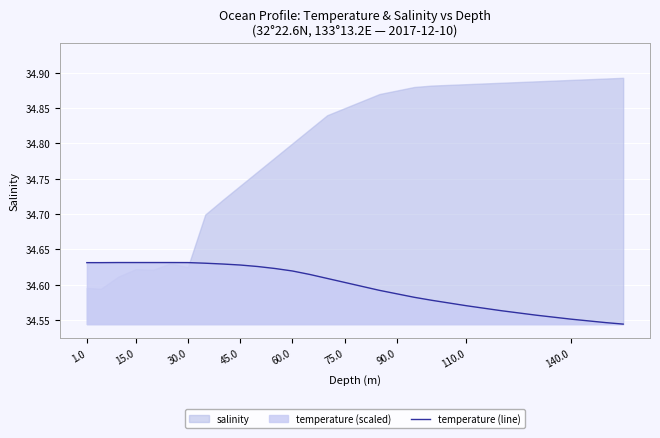

The temperature (line) series shows 50.5 at 1.0. True or false?

False